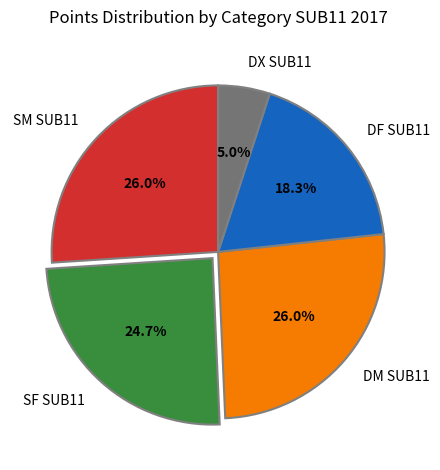

What portion of the pie excludes SM SUB11?

74.0%